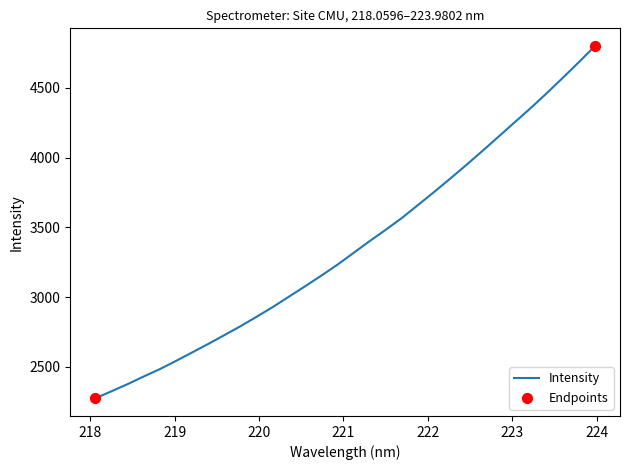

What is the maximum value shown in the chart?

4800.3